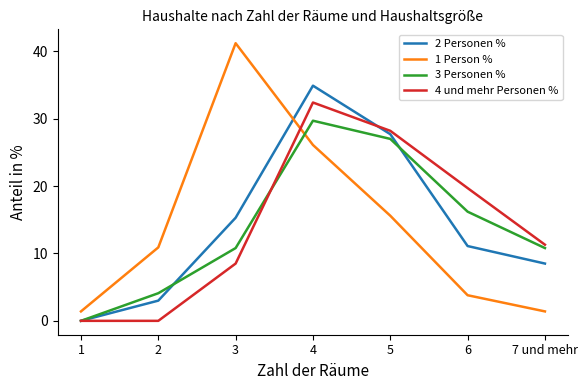

Rank the series by their maximum value, from highest to lowest.

1 Person %, 2 Personen %, 4 und mehr Personen %, 3 Personen %